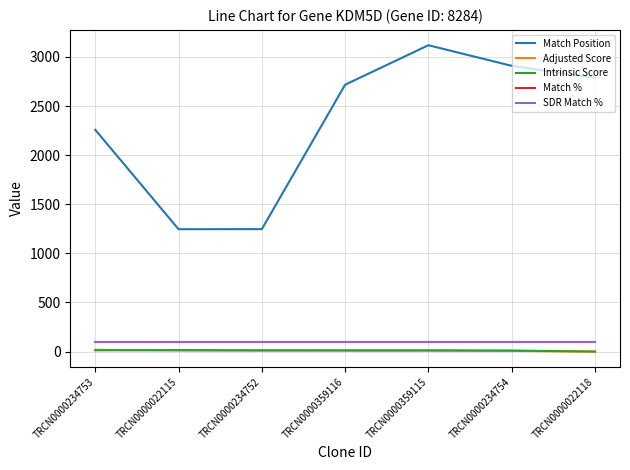

True or false: Match Position has a value of 3119.0 at TRCN0000359115.

True